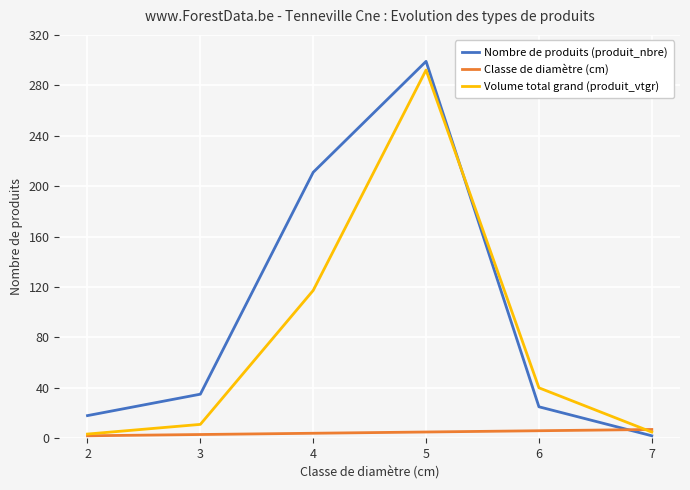

Is the value of Classe de diamètre (cm) at 6 greater than the value of Volume total grand (produit_vtgr) at 4?

No